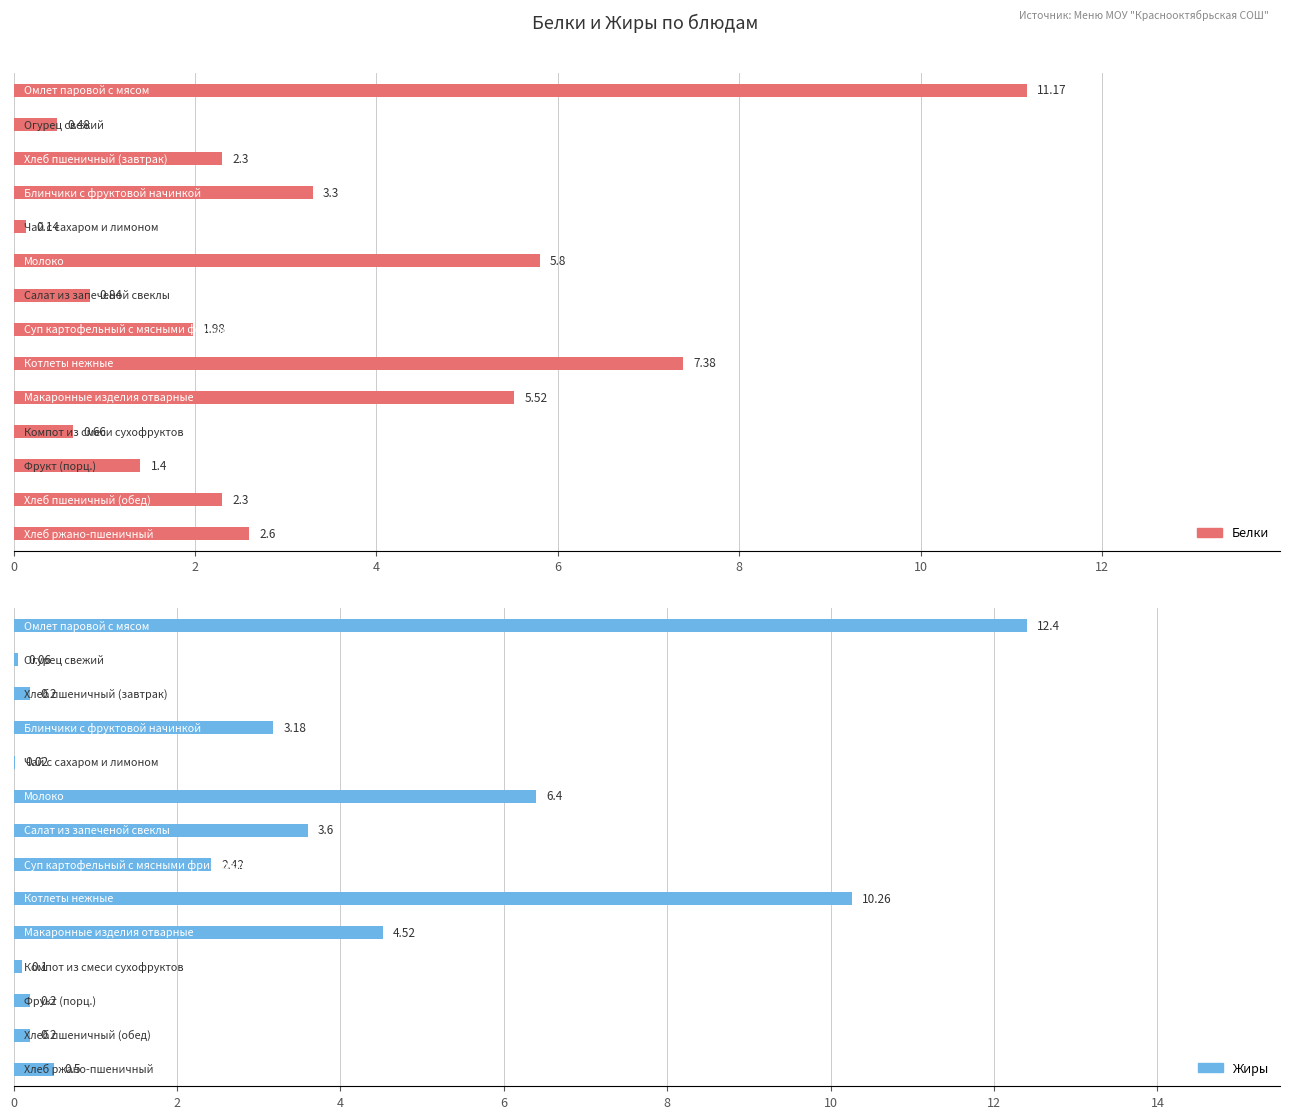

What is the difference between the maximum and minimum values in the Жиры series?

12.4